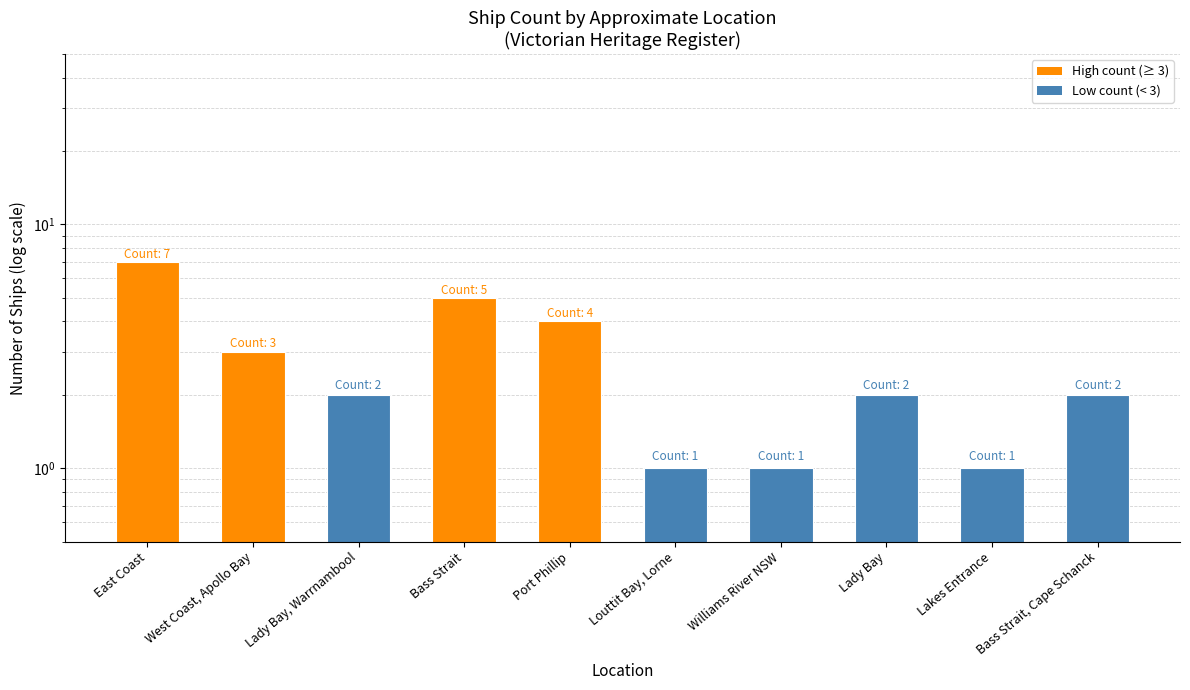

The value at Lady Bay, Warrnambool is 1. True or false?

False